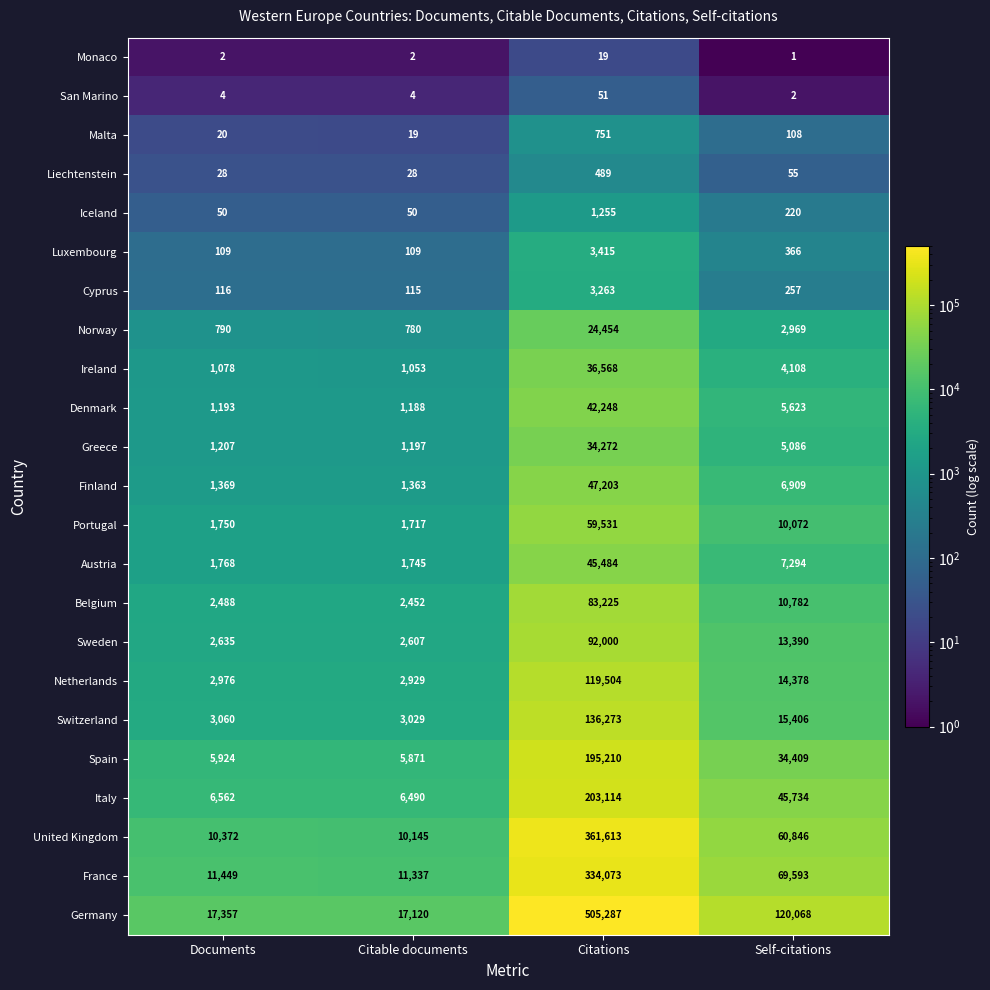

Between Citable documents and Citations, which series saw the biggest shift?

Germany